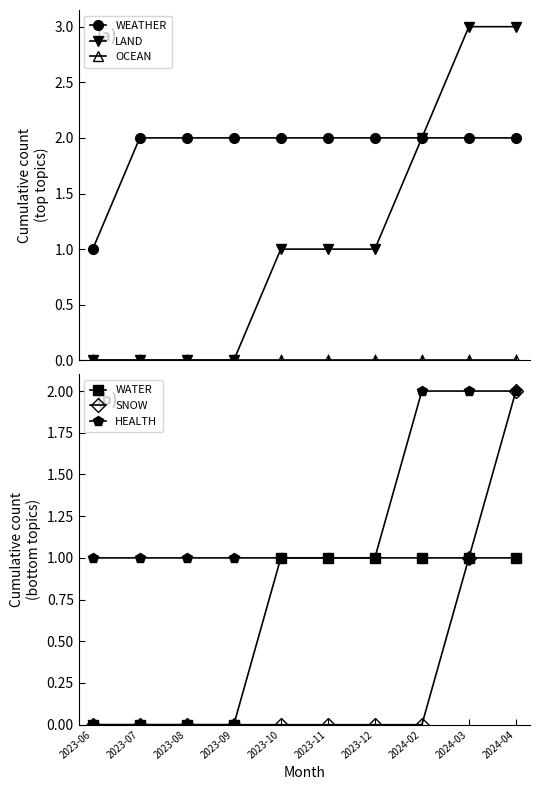

How many positive values does the LAND series have?

6